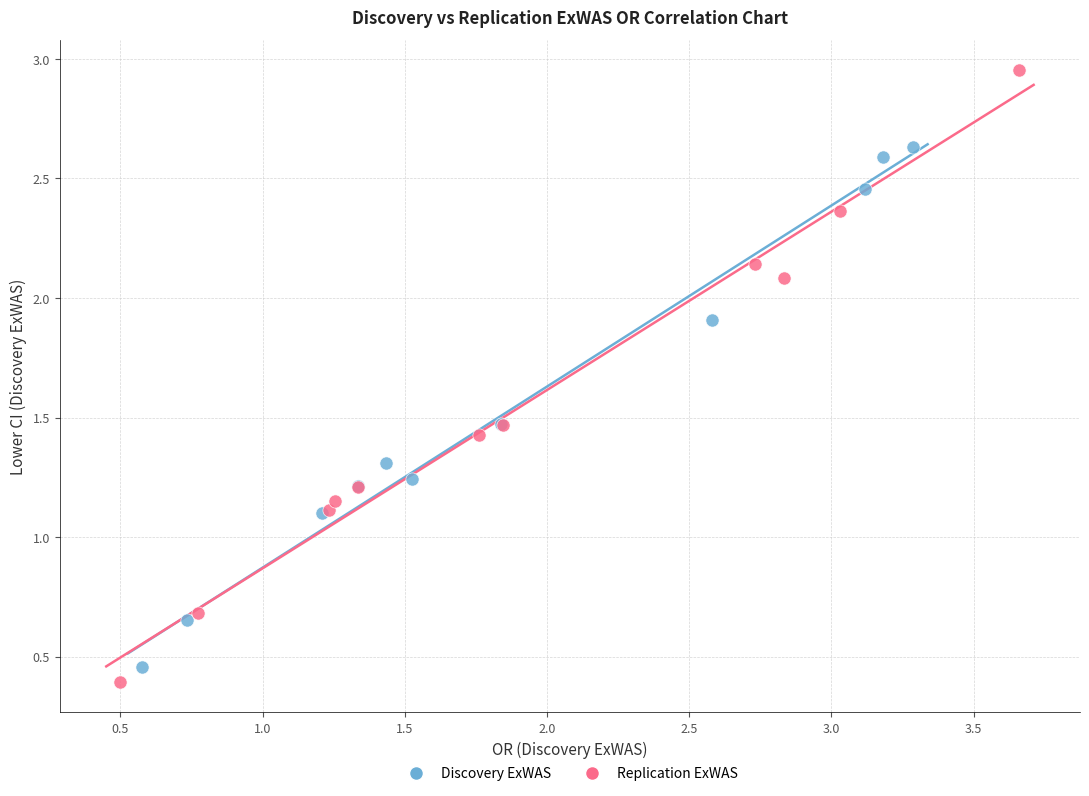

What are all the series names shown in the legend?

Discovery ExWAS, Replication ExWAS